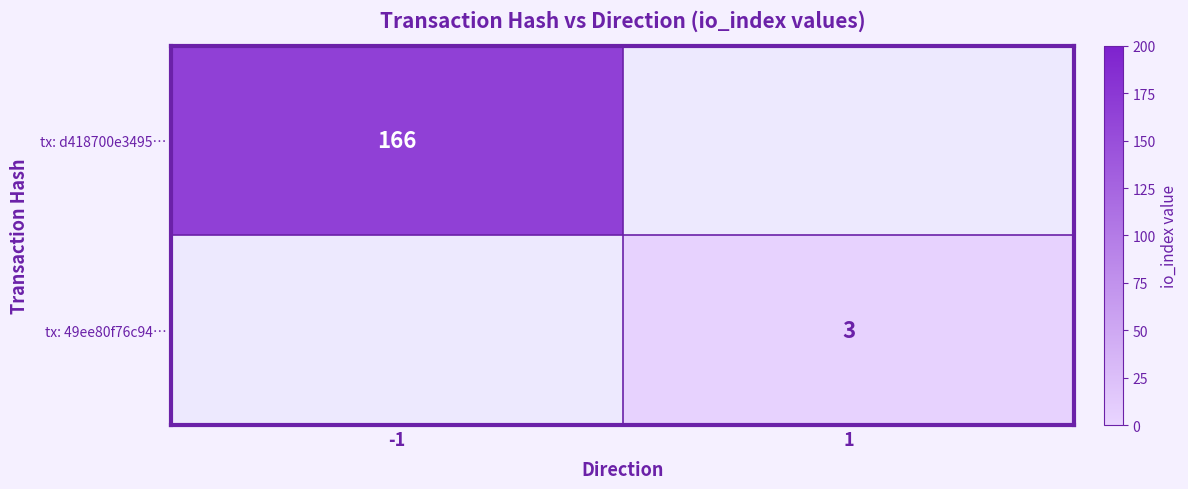

Is the value of tx: d418700e3495… at -1 greater than the value of tx: 49ee80f76c94… at 1?

Yes